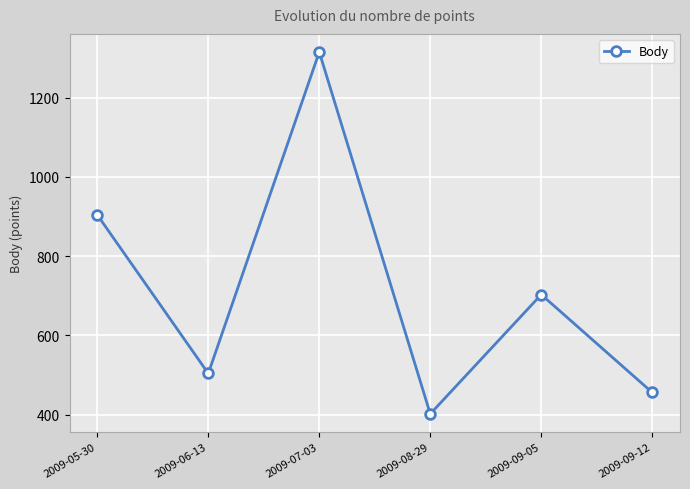

Which has a higher value, 2009-07-03 or 2009-09-05?

2009-07-03